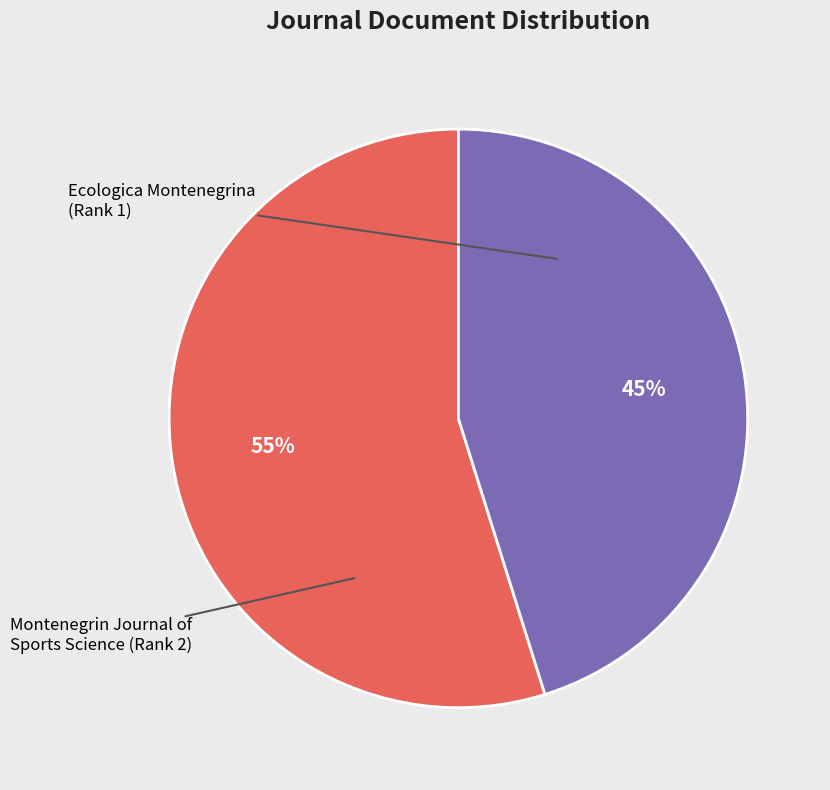

What is the smallest slice in the pie chart?

Montenegrin Journal of